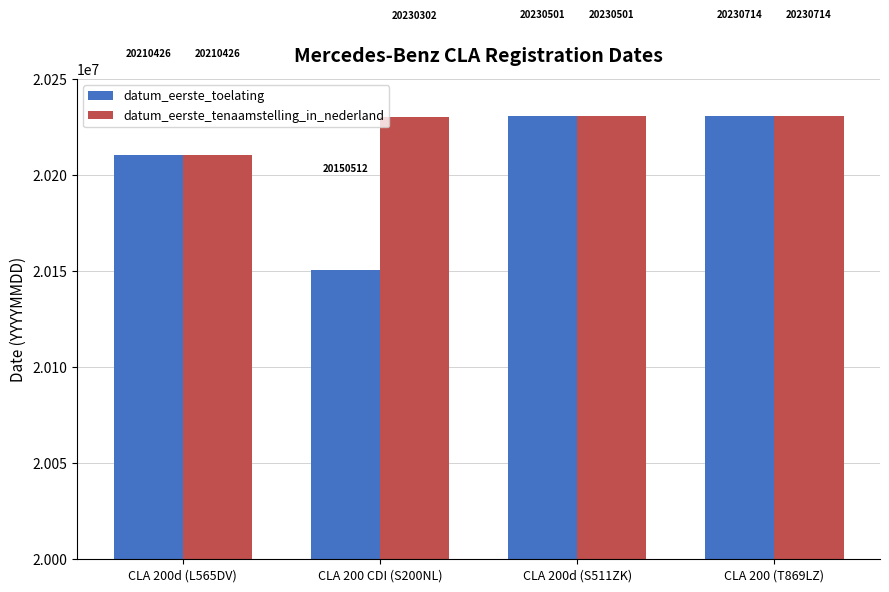

Count the number of data series in this chart.

2